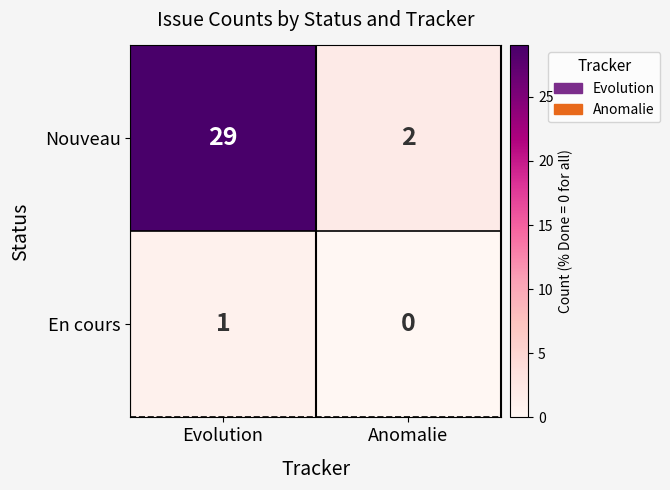

The Nouveau series shows 29 at Evolution. True or false?

True